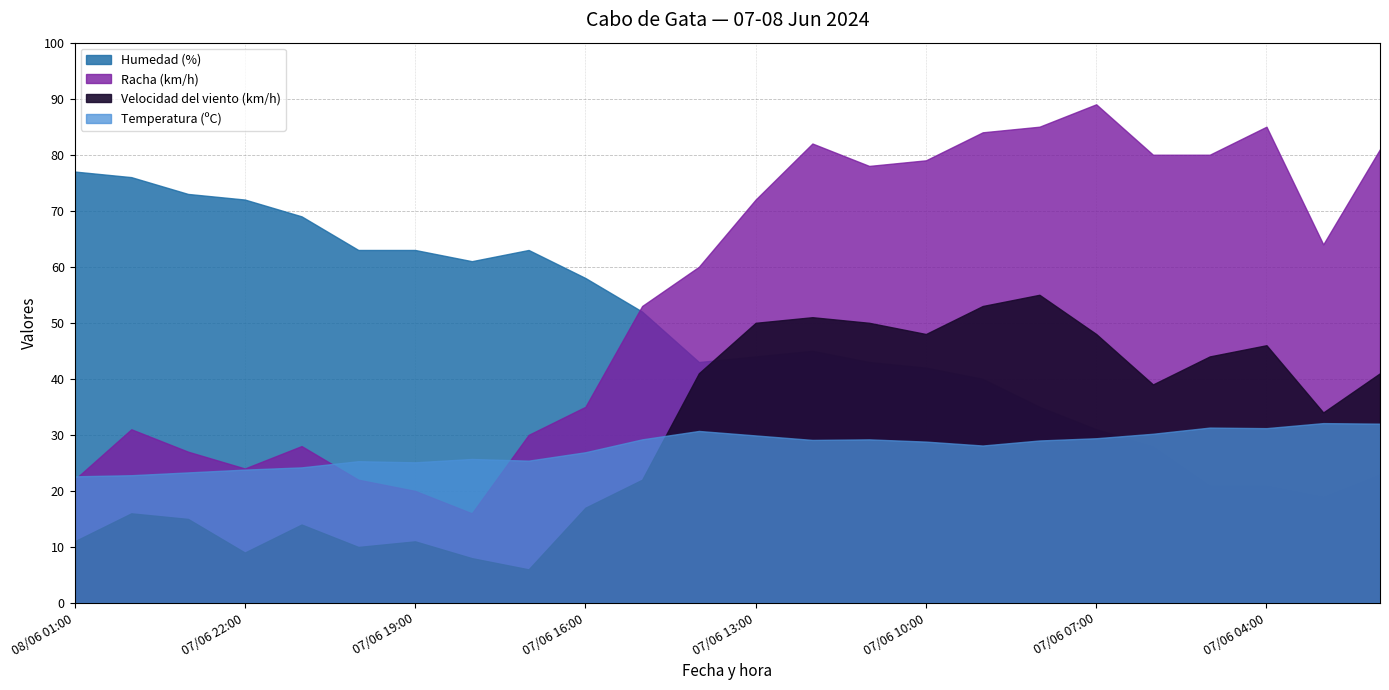

True or false: Velocidad del viento (km/h) and Humedad (%) intersect in this chart.

True